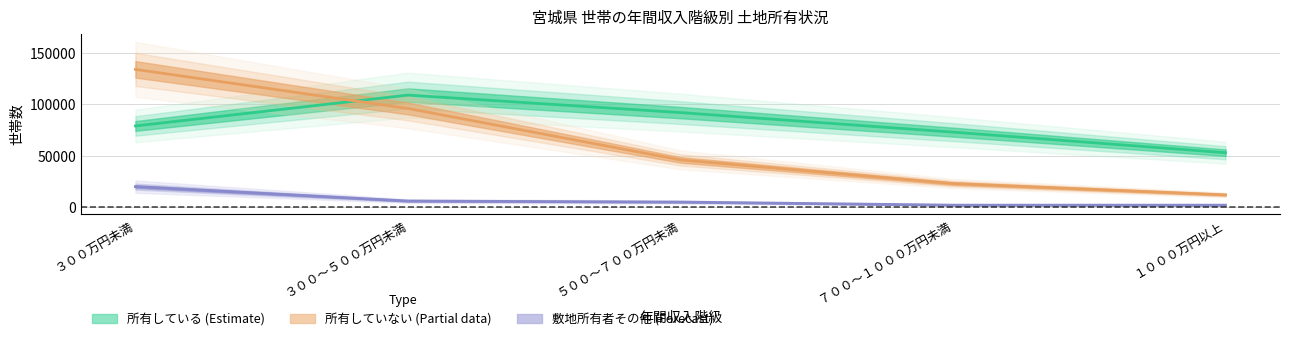

Rank the series by their average value, from lowest to highest.

敷地の所有者その他, 所有していない, 所有している